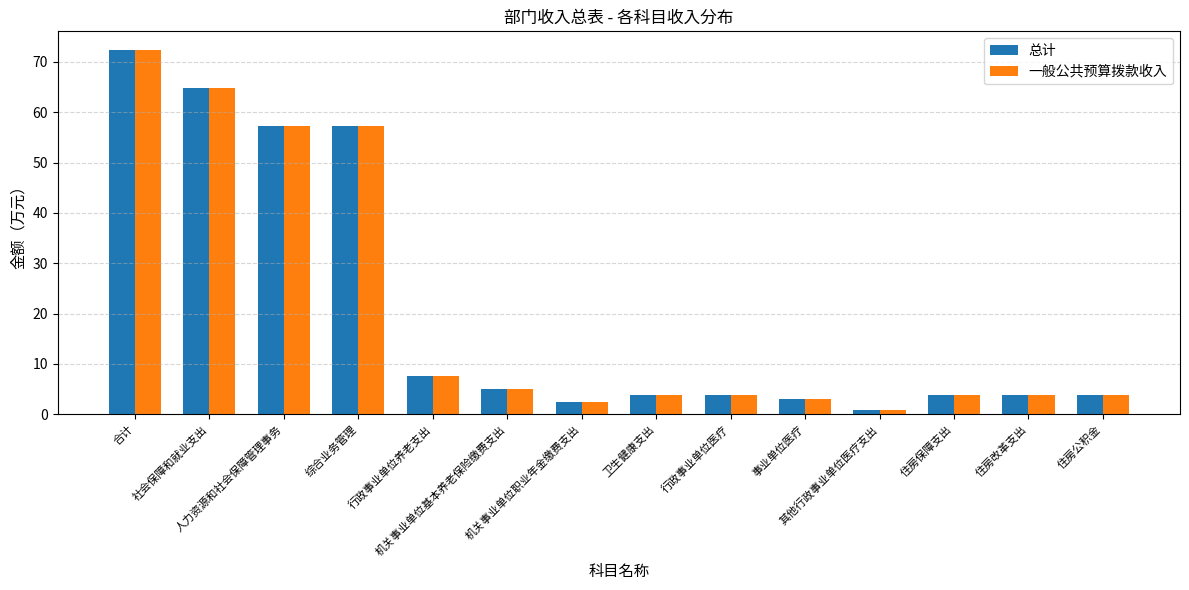

What are all the series names shown in the legend?

总计, 一般公共预算拨款收入